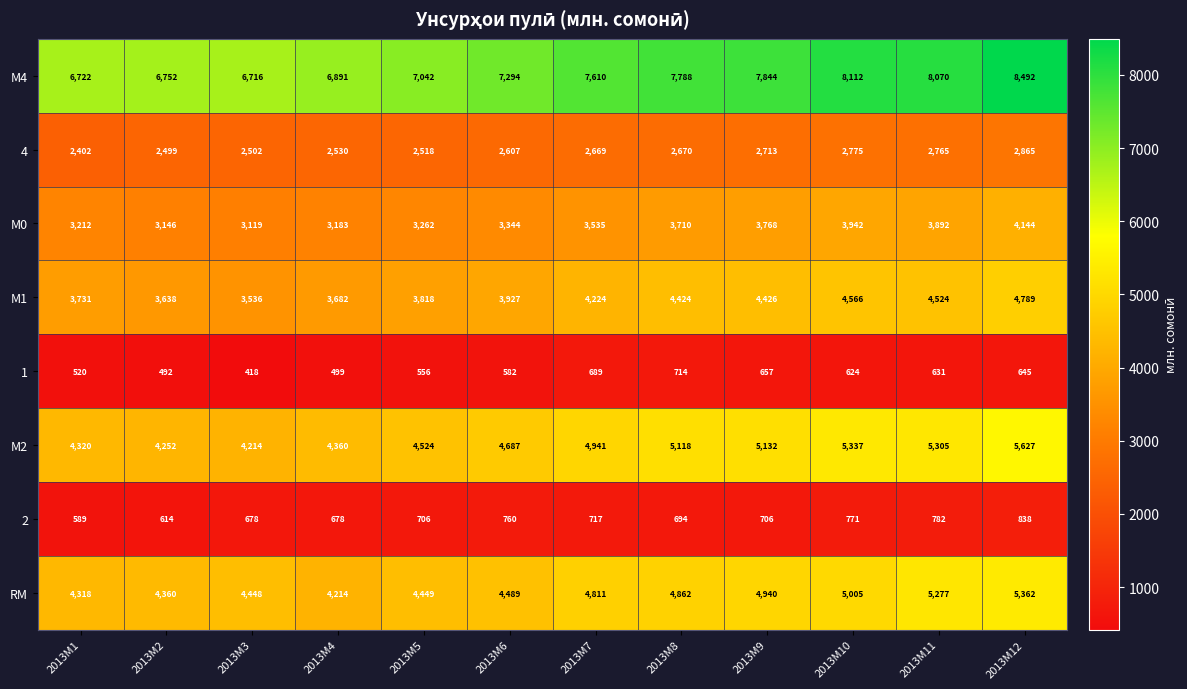

List the series in order of their peak value, lowest first.

1, 2, 4, М0, М1, RM, М2, М4